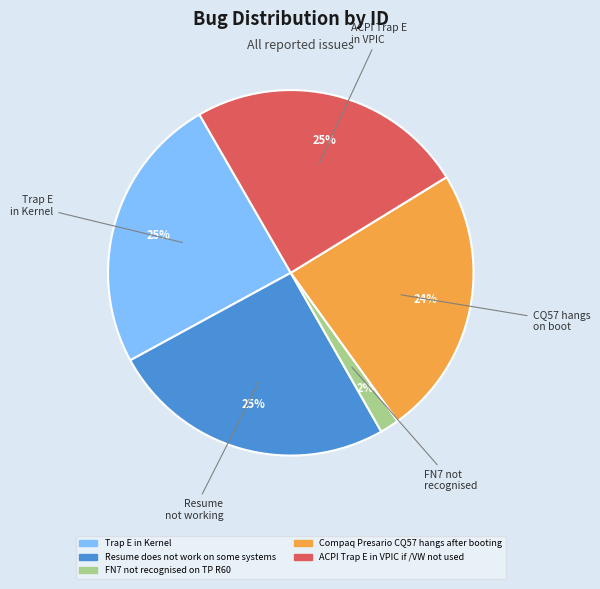

Do Resume does not work on some systems and Compaq Presario CQ57 hangs after booting together represent more than half of the pie?

No